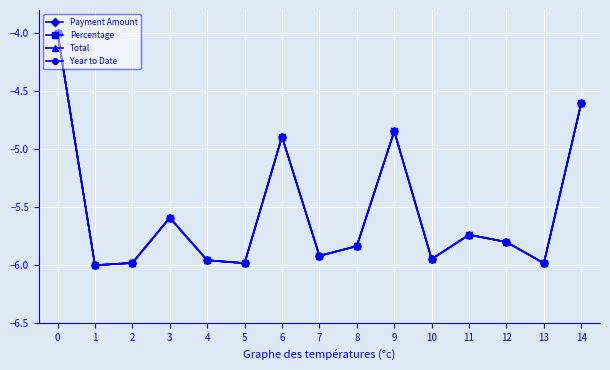

Reading right to left, what are all the values shown in this chart?

Payment Amount: -4.6	-6.0	-5.8	-5.7	-5.9	-4.8	-5.8	-5.9	-4.9	-6.0	-6.0	-5.6	-6.0	-6.0	-4.0
Percentage: -4.6	-6.0	-5.8	-5.7	-5.9	-4.8	-5.8	-5.9	-4.9	-6.0	-6.0	-5.6	-6.0	-6.0	-4.0
Total: -4.6	-6.0	-5.8	-5.7	-5.9	-4.8	-5.8	-5.9	-4.9	-6.0	-6.0	-5.6	-6.0	-6.0	-4.0
Year to Date: -4.6	-6.0	-5.8	-5.7	-5.9	-4.8	-5.8	-5.9	-4.9	-6.0	-6.0	-5.6	-6.0	-6.0	-4.0